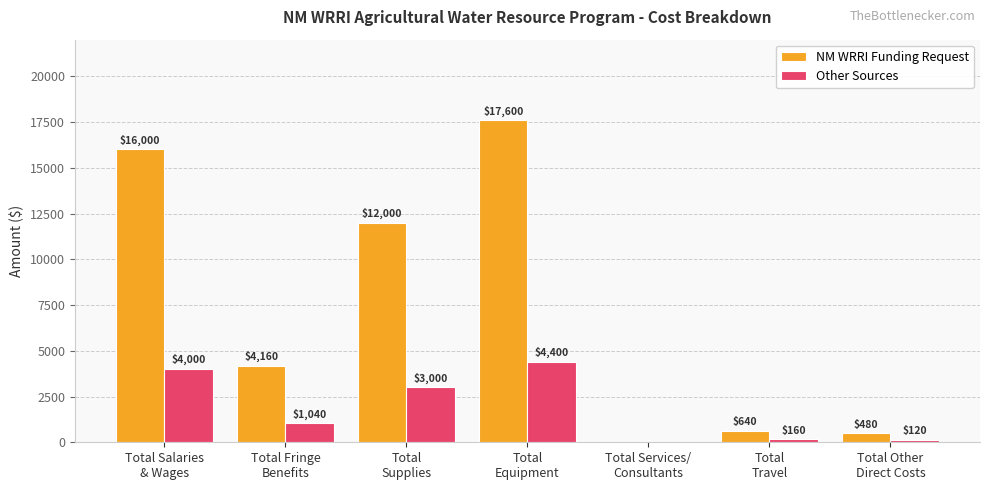

Between Total Services/
Consultants and Total
Travel, which series saw the biggest shift?

NM WRRI Funding Request